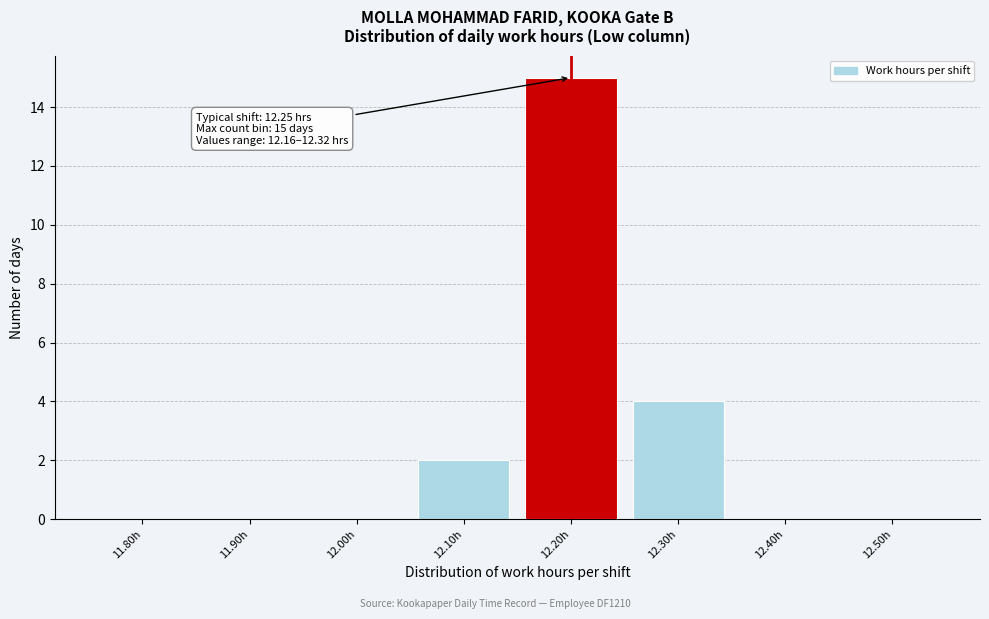

Reading right to left, extract all data points from this chart.

12.50h=0	12.40h=0	12.30h=4	12.20h=15	12.10h=2	12.00h=0	11.90h=0	11.80h=0